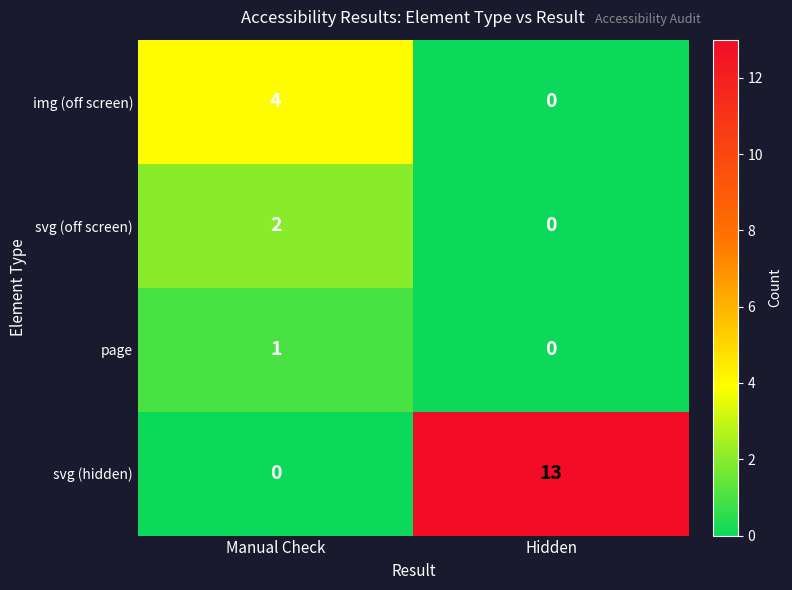

Between Manual Check and Hidden, which series saw the biggest shift?

svg (hidden)